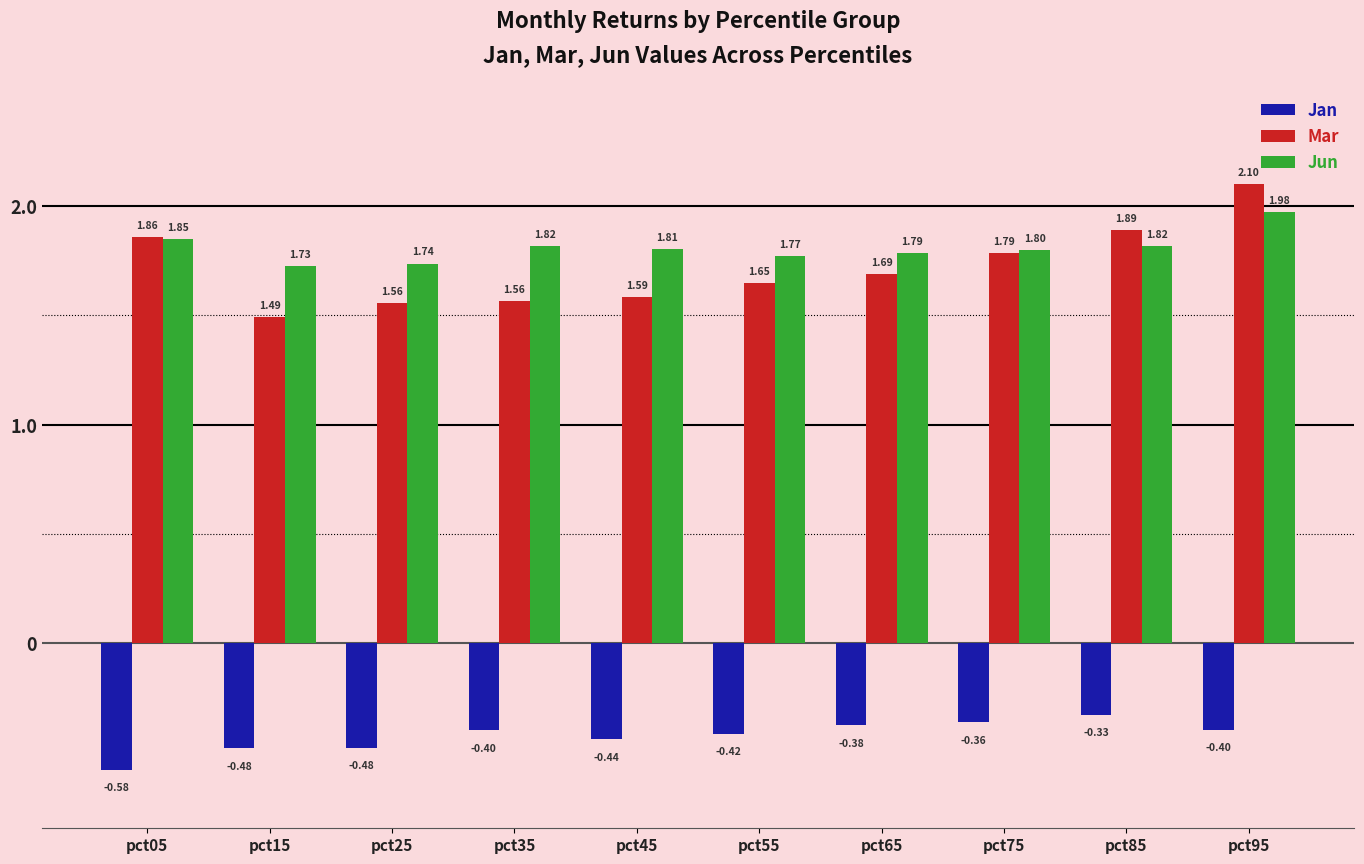

What is the difference between the Mar values at pct35 and pct85?

0.3